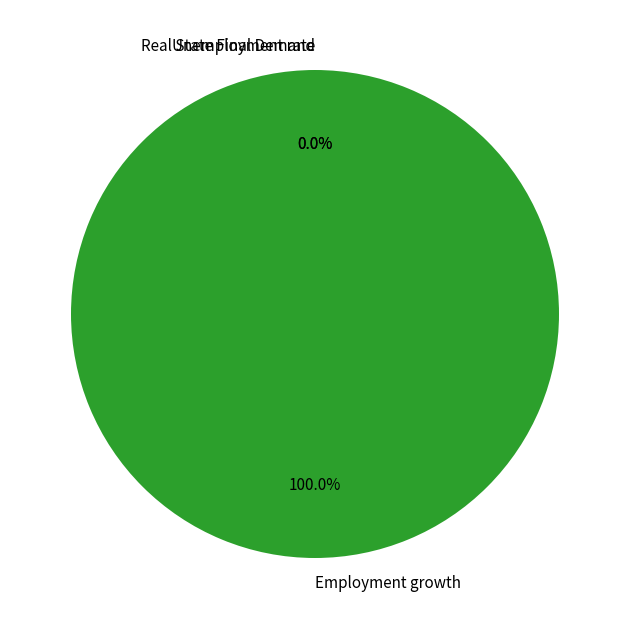

What is the largest slice in the pie chart?

Employment growth